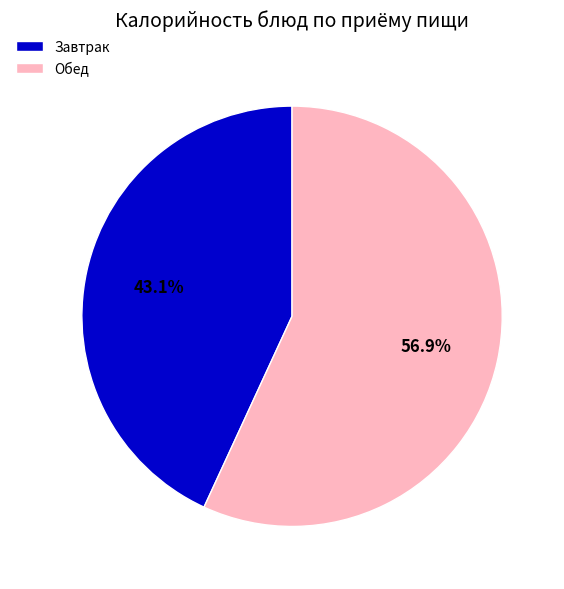

How many segments does this pie chart have?

2